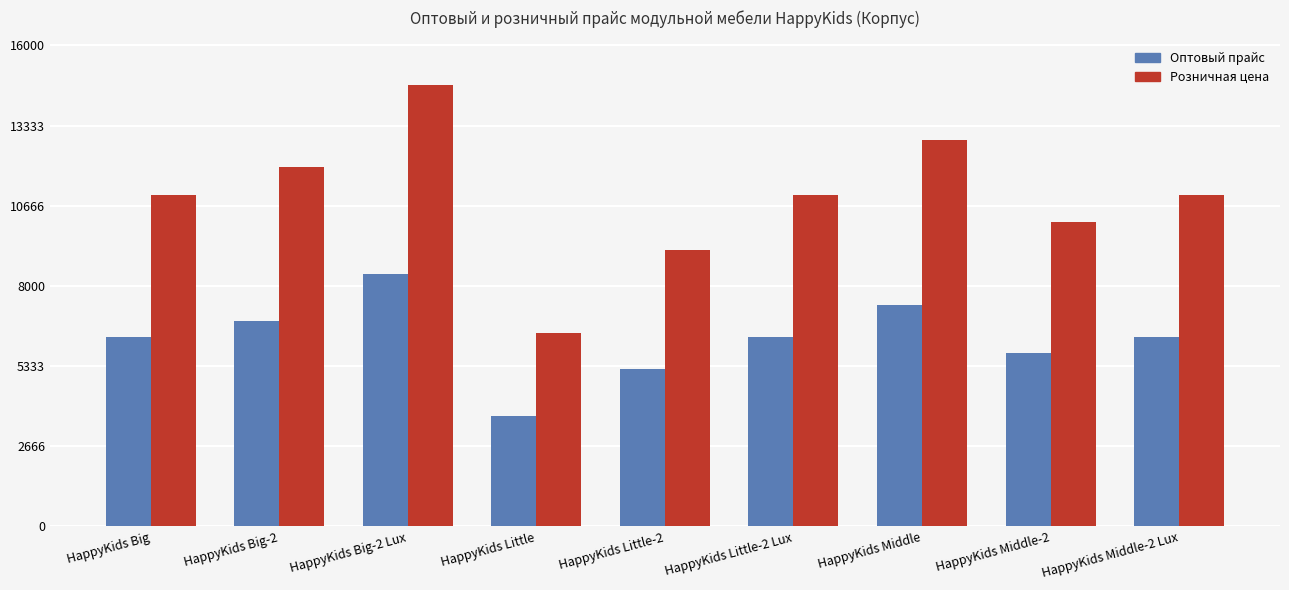

Which series has the largest range (max minus min)?

Розничная цена